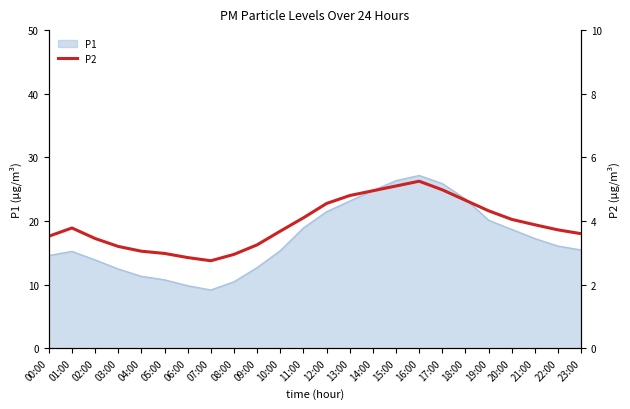

Which label corresponds to the smallest value in the chart?

07:00